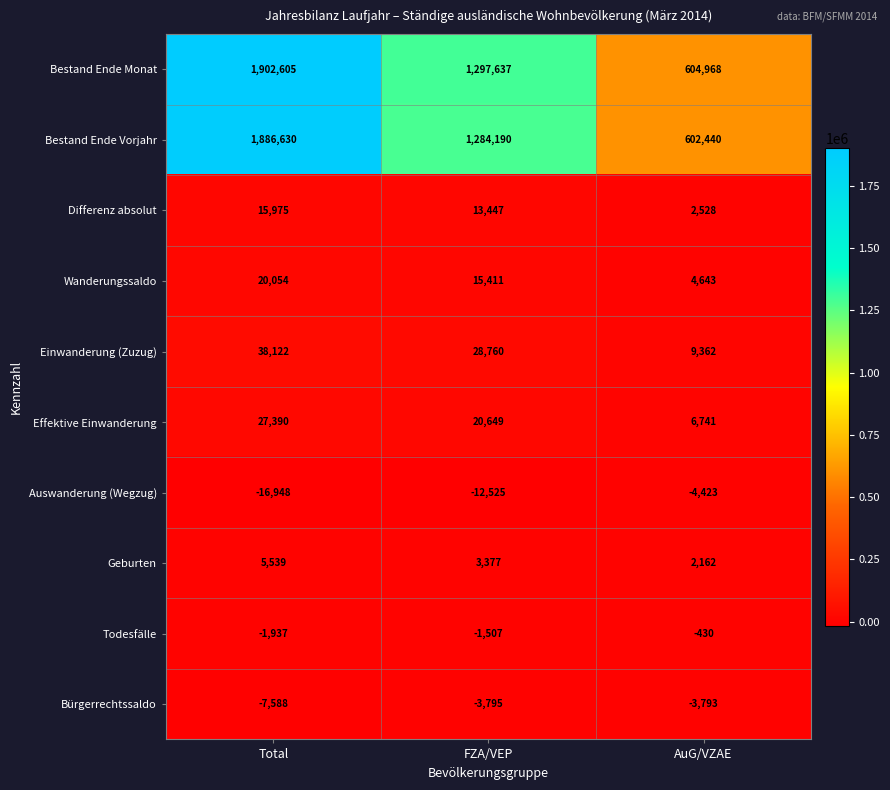

How many series are shown in this chart?

10